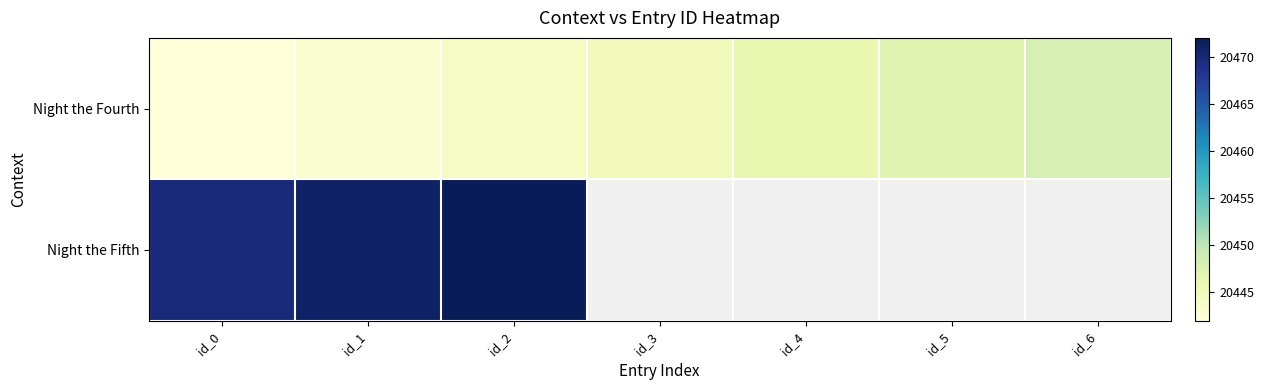

How many distinct data groups are displayed?

2